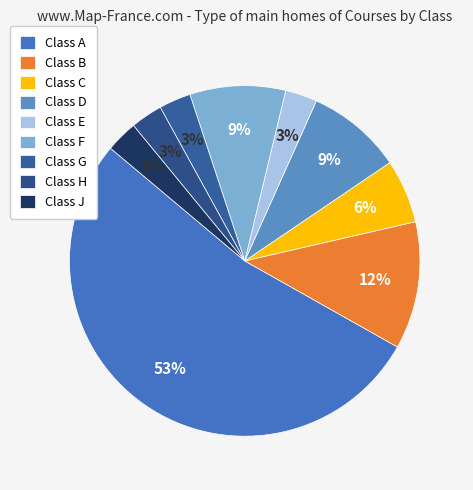

How many segments does this pie chart have?

9